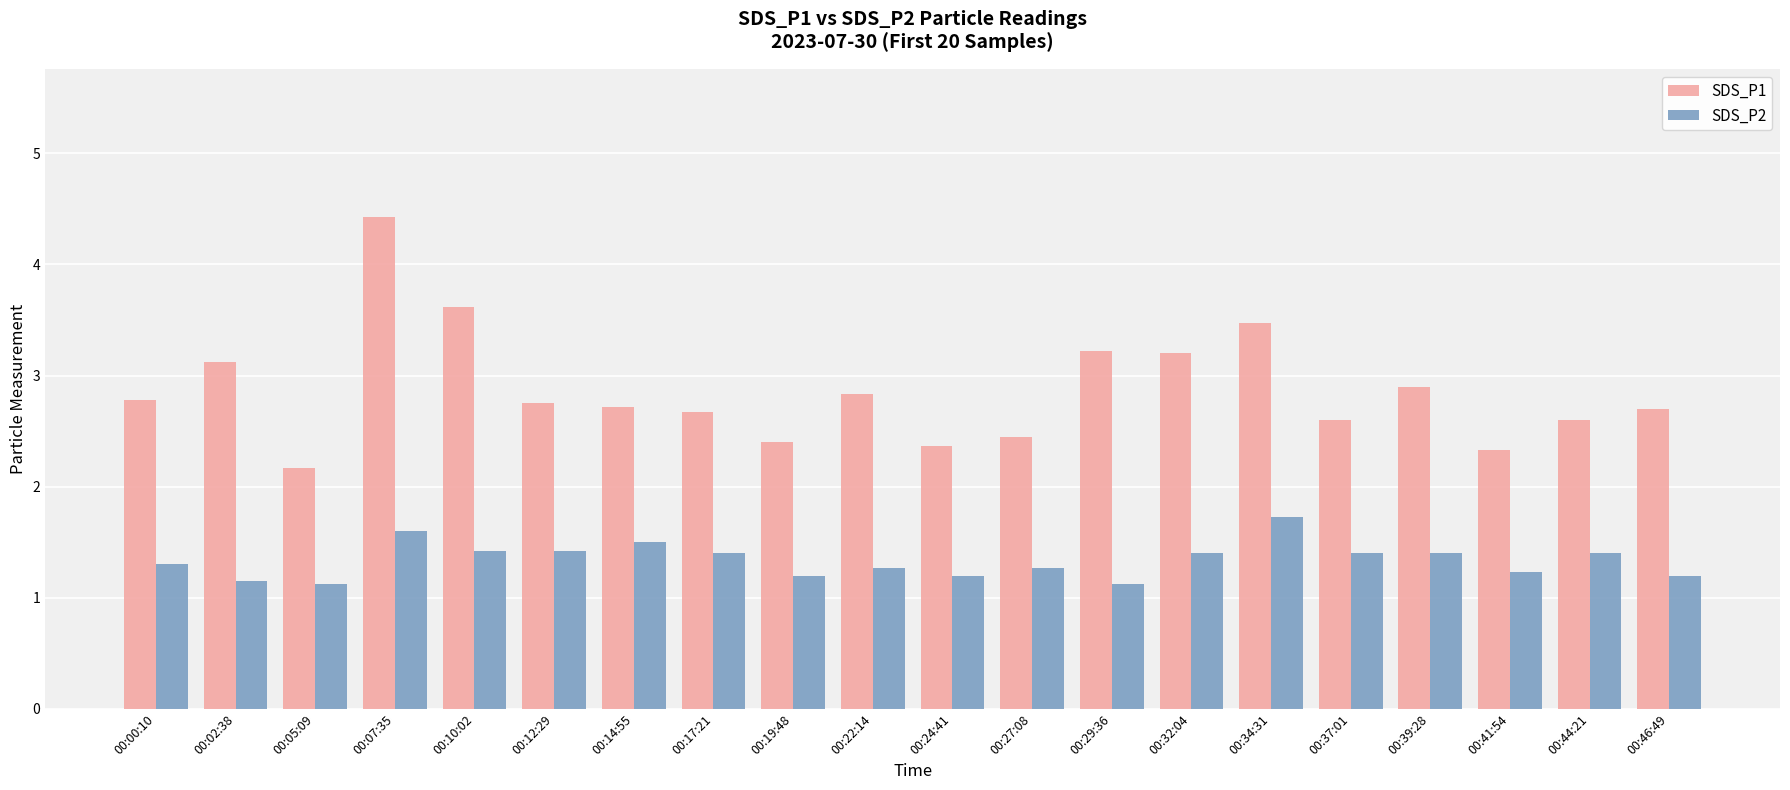

What is the smallest value displayed?

1.1